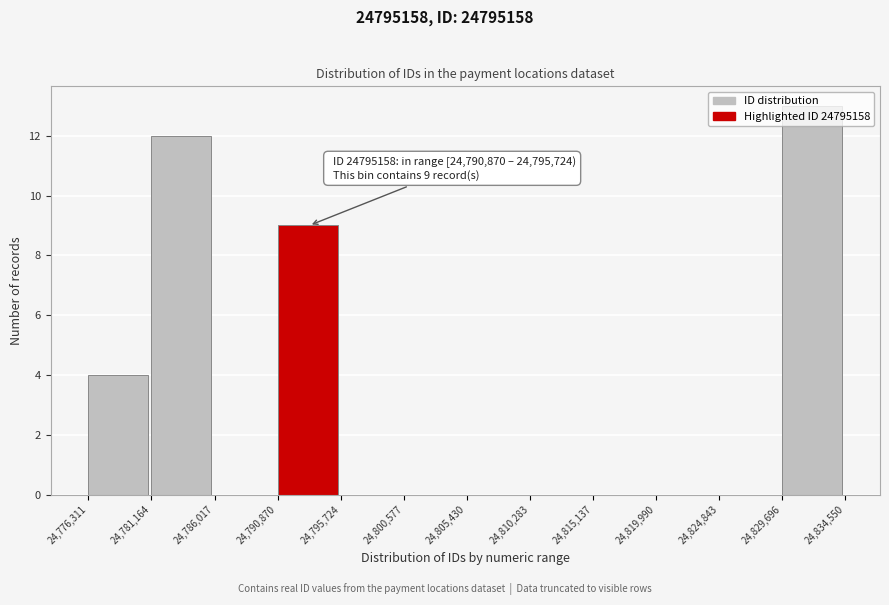

Over which range of the x-axis is the bar tallest?

24,829,696 to 24,834,550